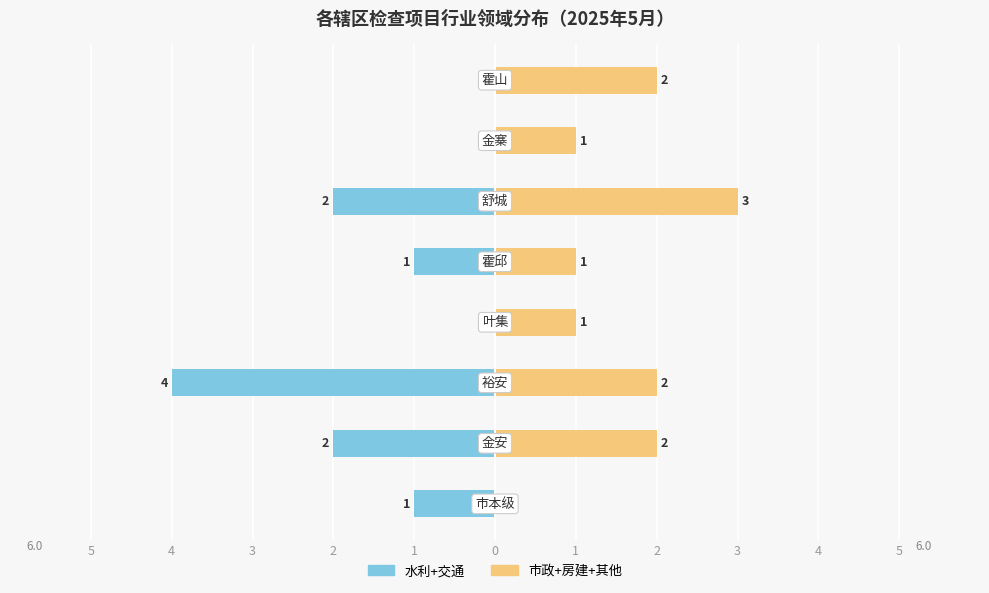

True or false: 市政+房建+其他 has a value of 1 at 1.

False